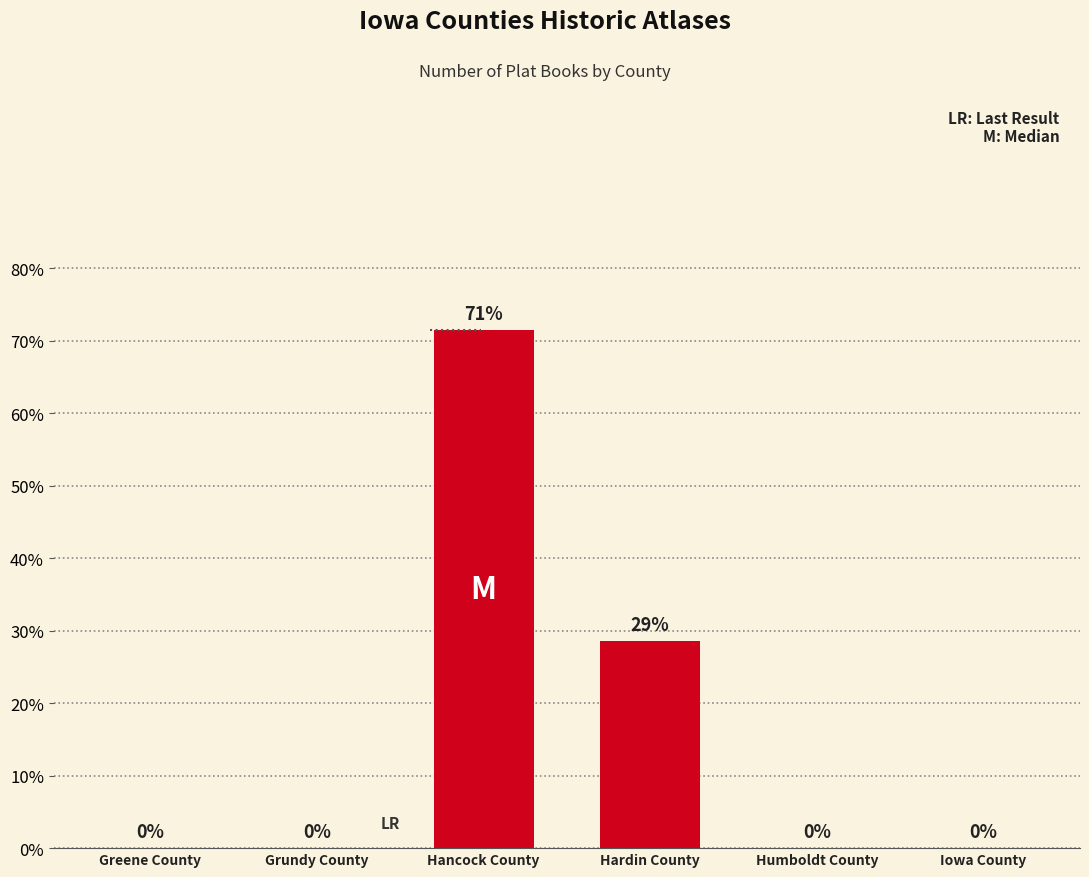

What is the sum of all values?

100.0